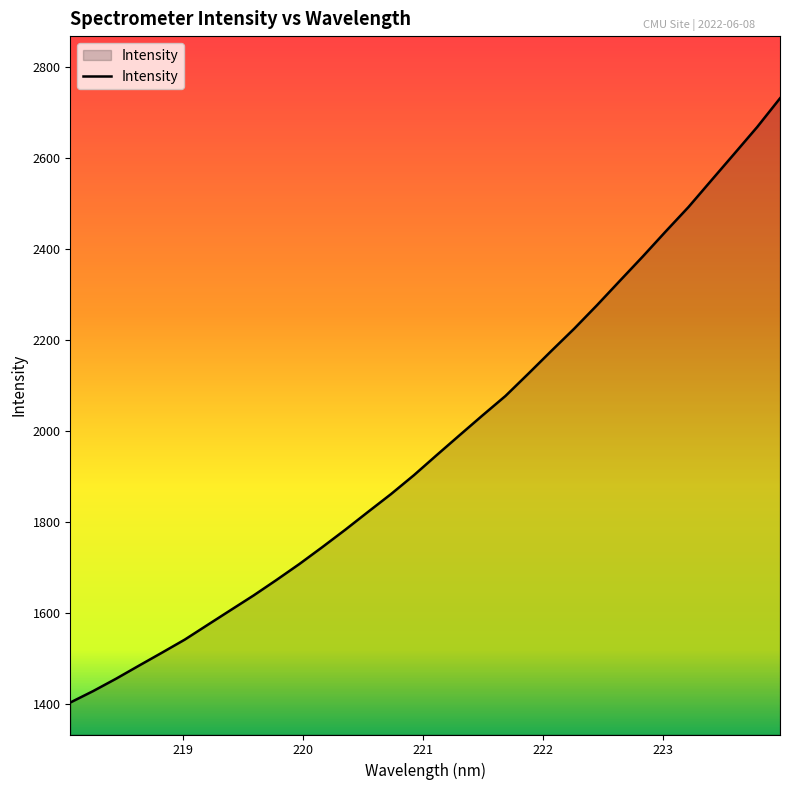

What is the difference between the maximum and minimum values?

1326.6